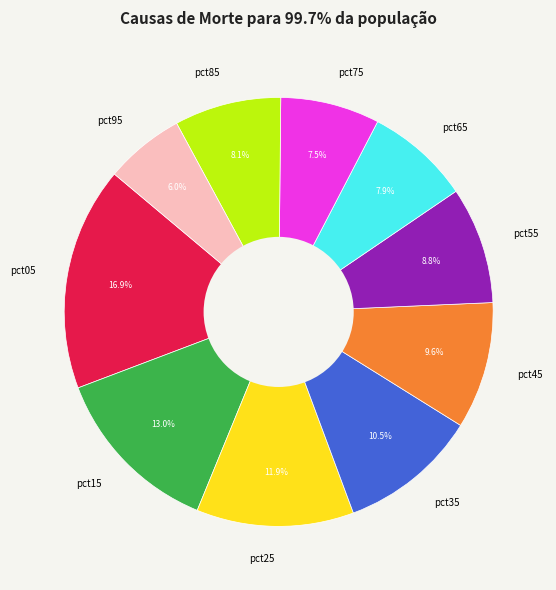

Which category has the smallest portion of the pie?

pct95